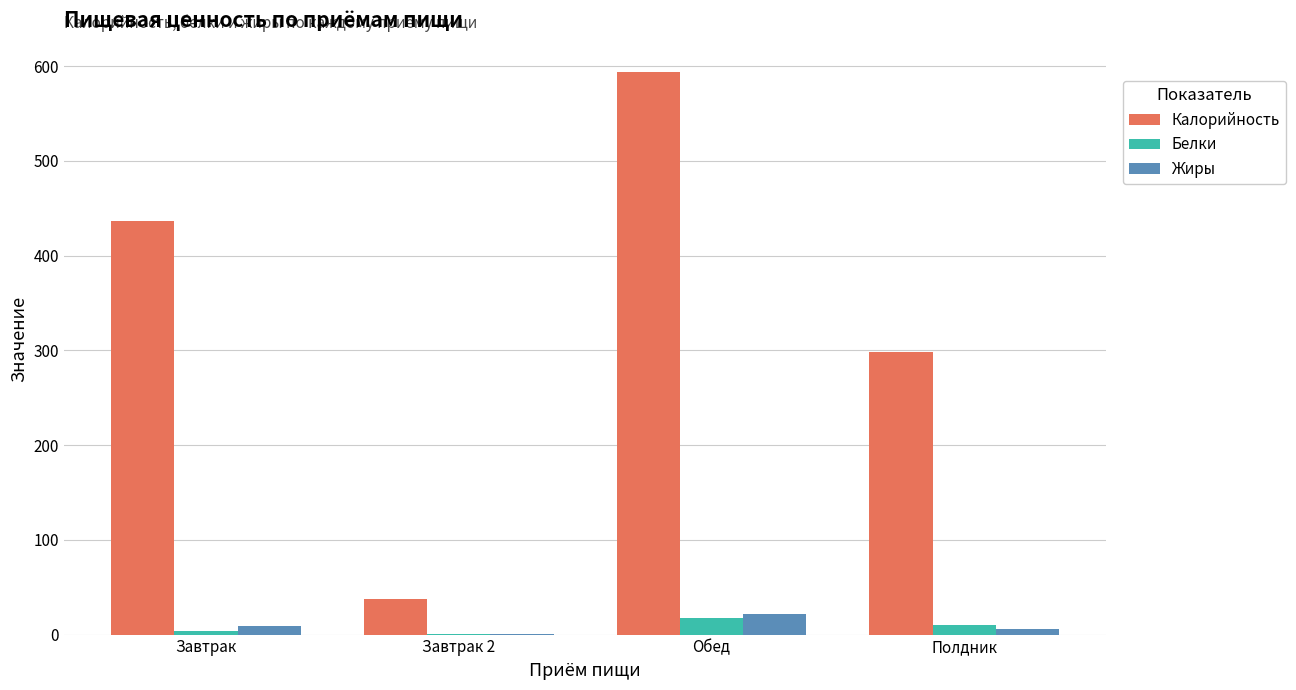

Between Завтрак and Обед, which series saw the biggest shift?

Калорийность